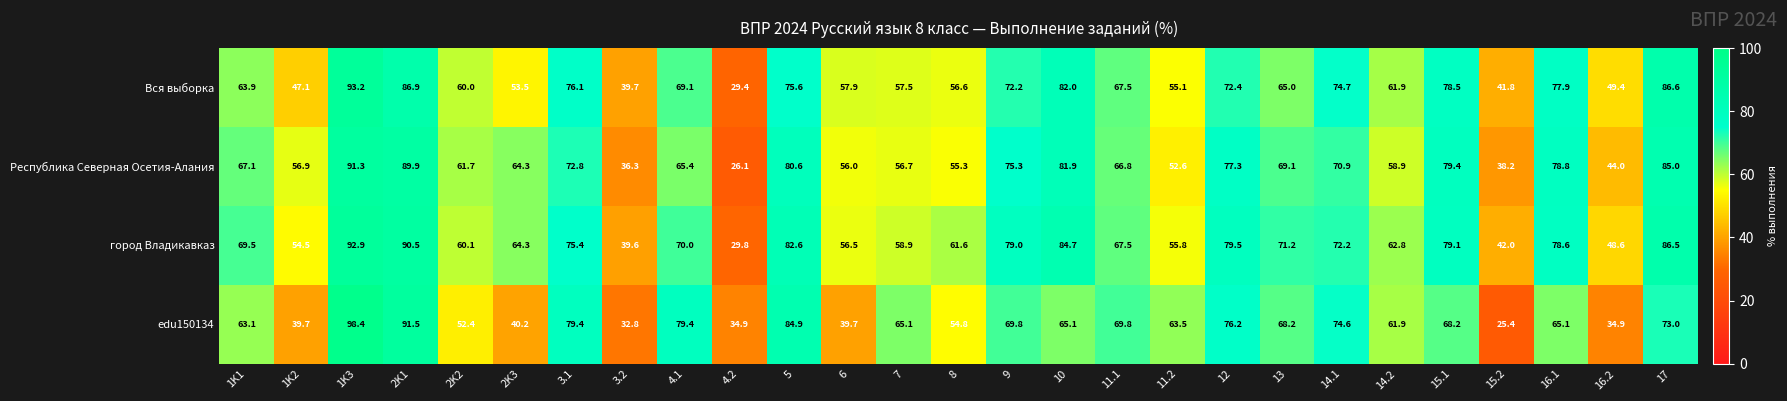

What is the difference between the maximum and minimum values in the Вся выборка series?

63.8